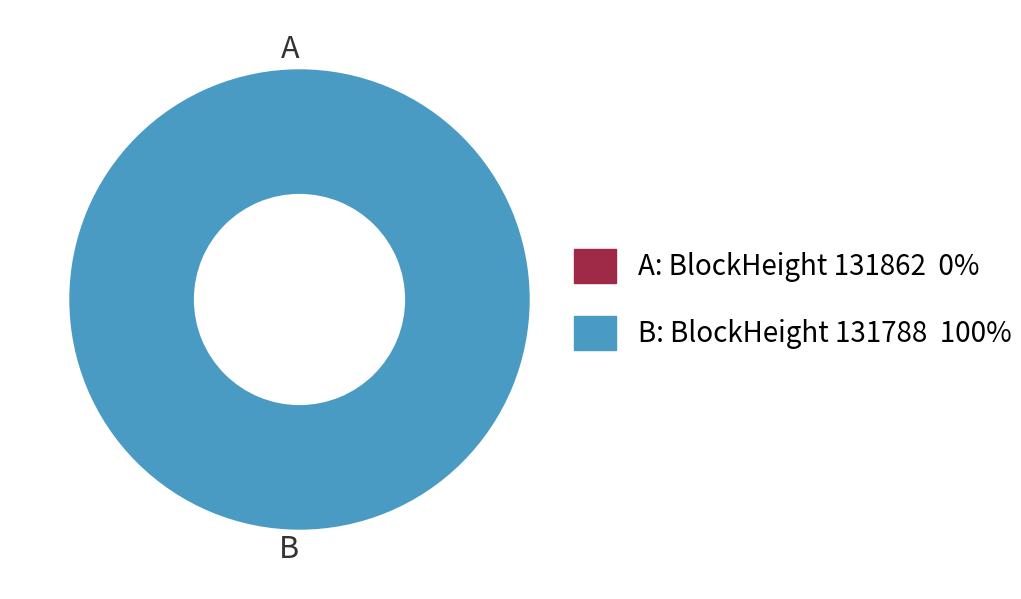

Does 131788 represent more than half of the total?

Yes